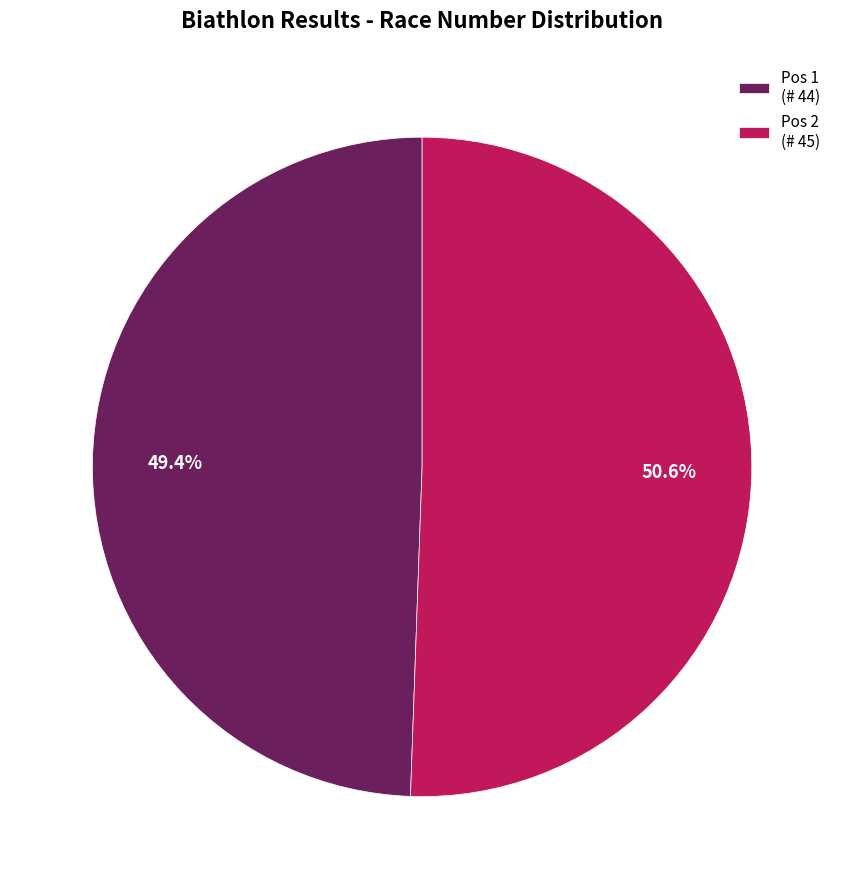

Is the sum of Pos 2 (# 45) and Pos 1 (# 44) greater than half?

Yes